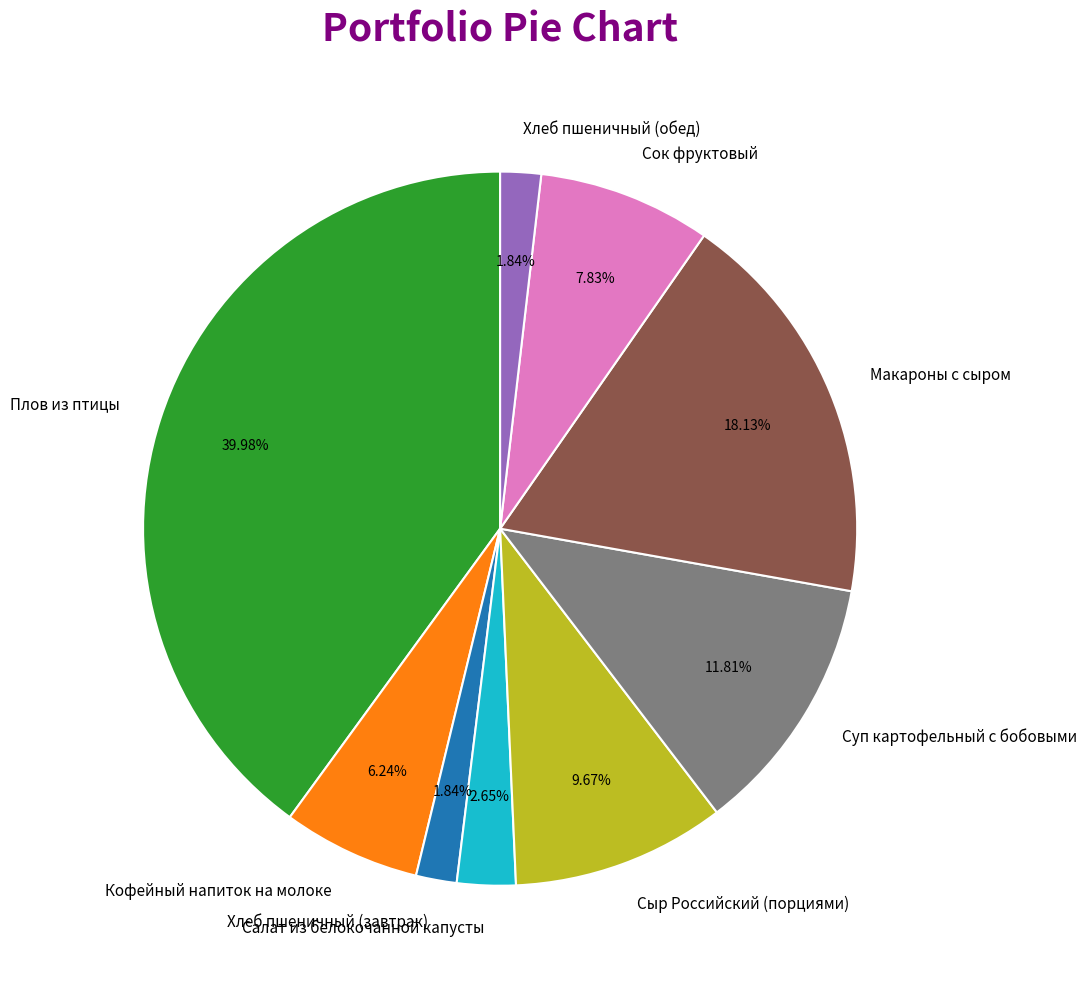

Between Суп картофельный с бобовыми and Хлеб пшеничный (завтрак), which is larger?

Суп картофельный с бобовыми